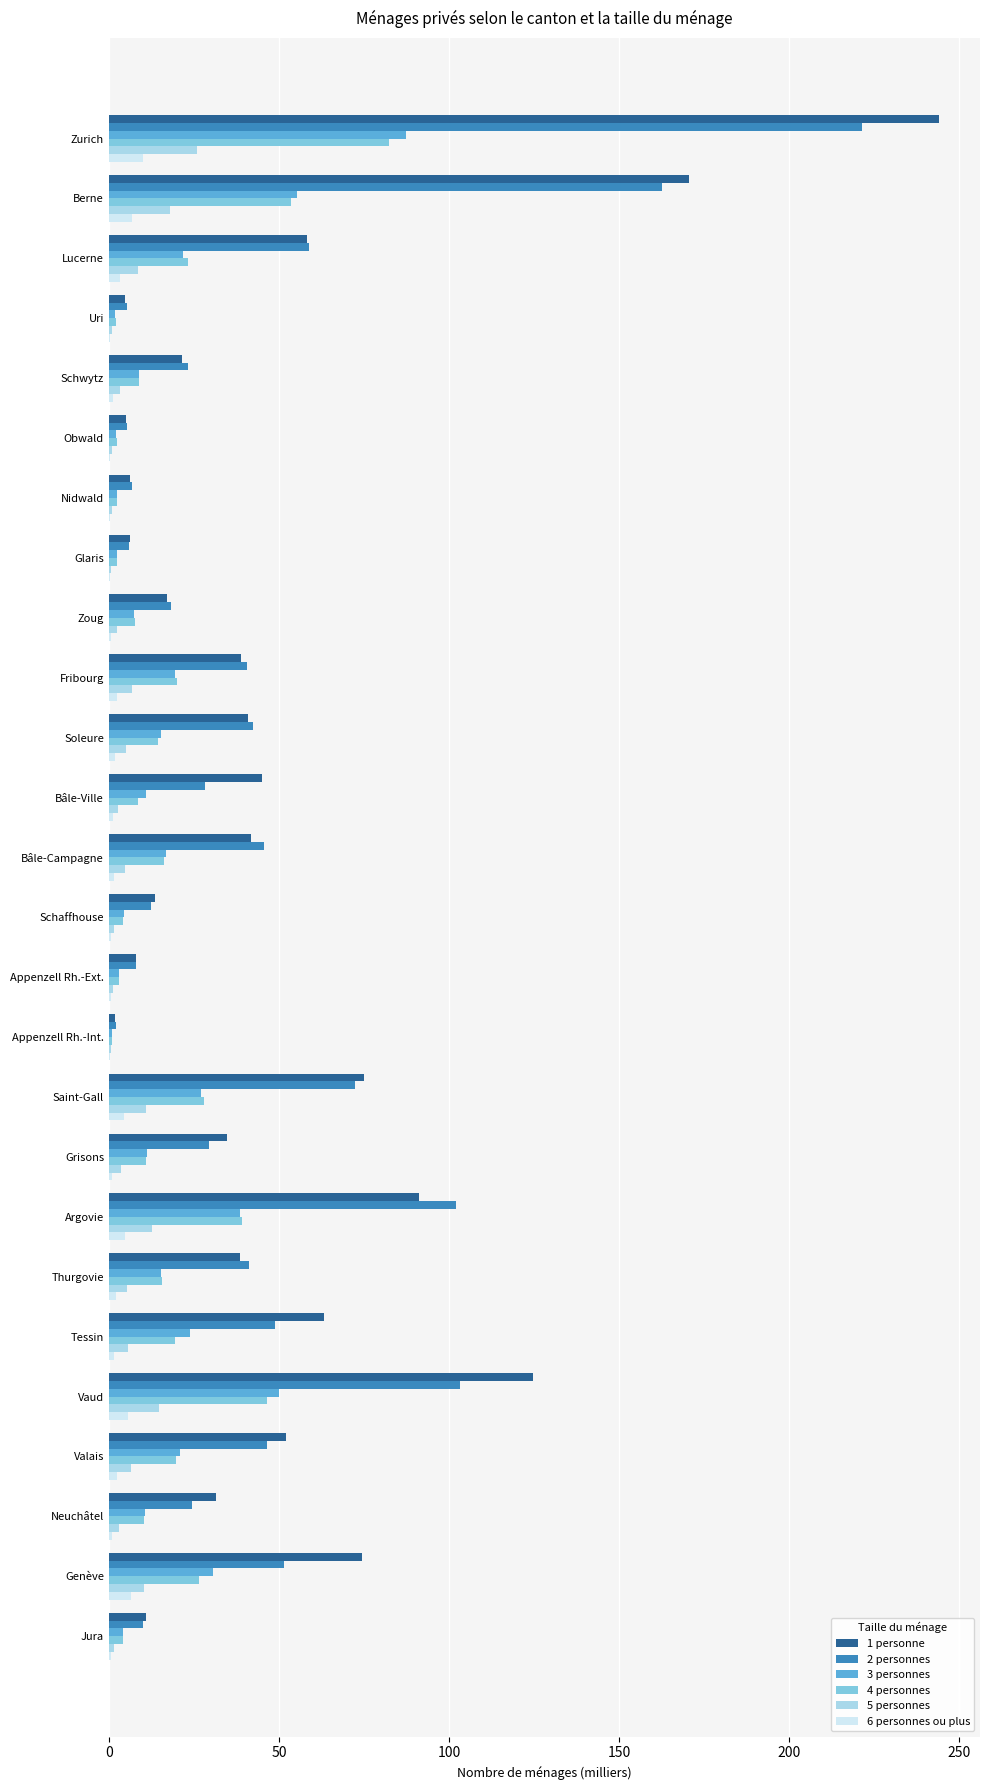

What is the maximum value for 3 personnes?

87.5